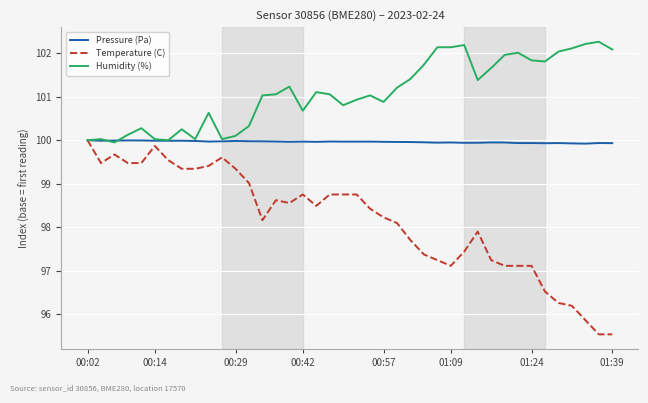

Which series has the widest spread of values?

Temperature (C)